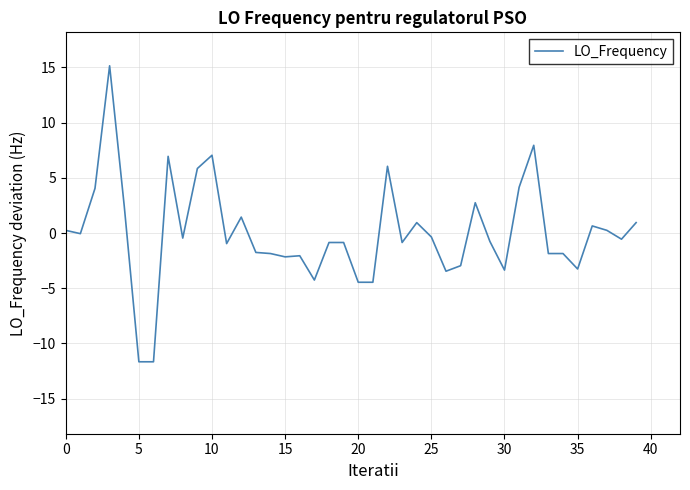

What is the greatest value displayed?

15.1